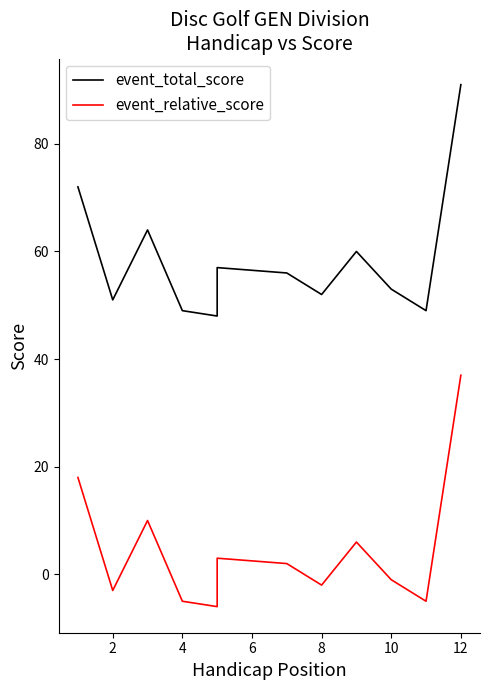

At which category does event_relative_score reach its first local valley?

2